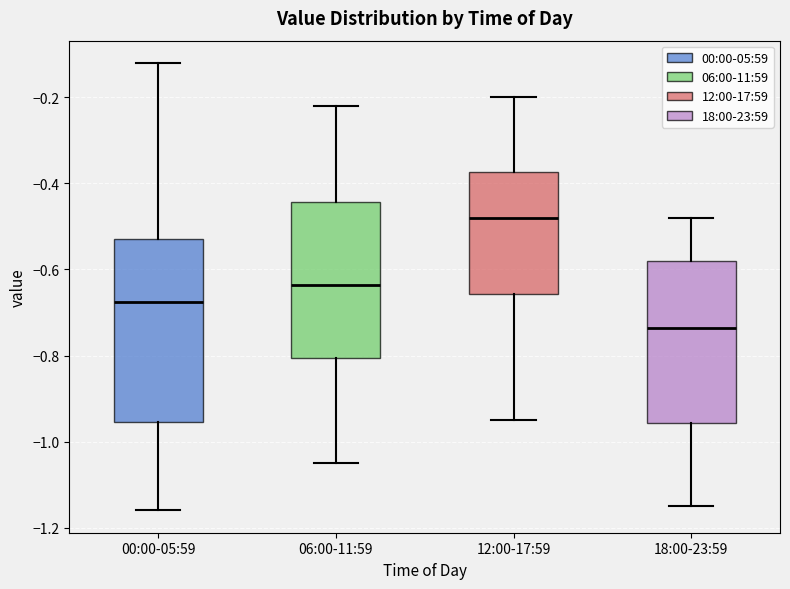

Reading left to right, transcribe this box plot: for each box, give where its median line is, the range the box spans, and where its two whiskers end, as read against the y-axis. The values are not printed on the chart, so give them approximately, as read against the axis.

00:00-05:59: median -0.68, box -0.96 to -0.52, whiskers -1.16 to -0.12
06:00-11:59: median -0.64, box -0.80 to -0.44, whiskers -1.04 to -0.22
12:00-17:59: median -0.48, box -0.66 to -0.38, whiskers -0.94 to -0.20
18:00-23:59: median -0.74, box -0.96 to -0.58, whiskers -1.14 to -0.48